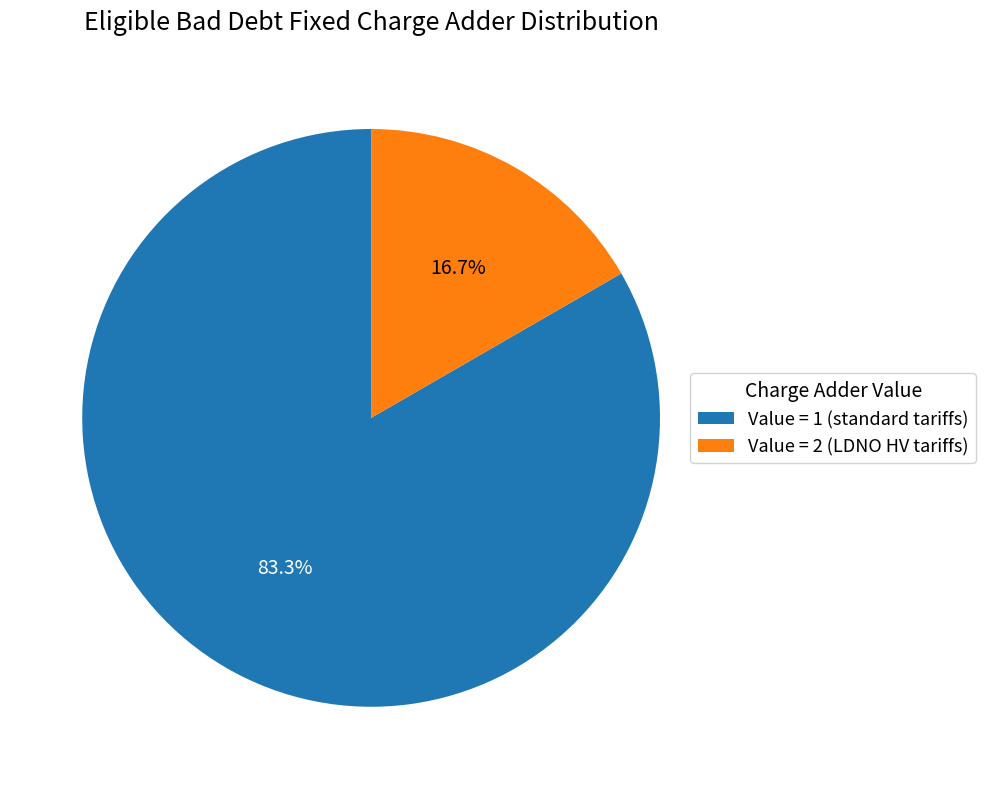

Rank the categories by value from highest to lowest.

Value = 1 (standard tariffs), Value = 2 (LDNO HV tariffs)